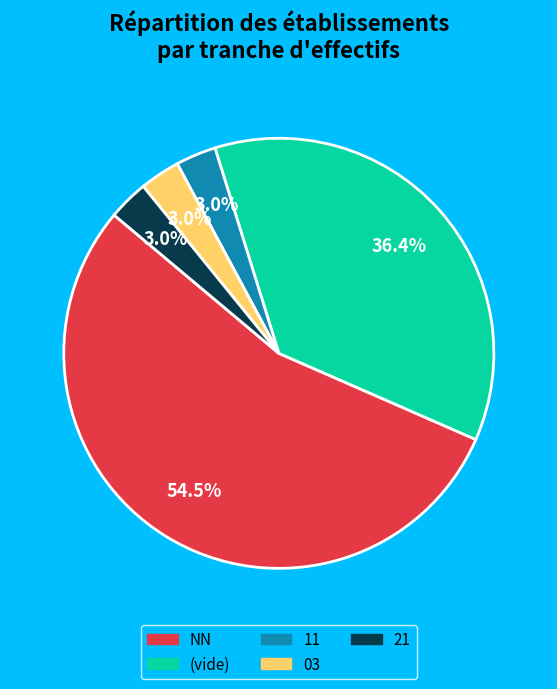

How many slices are in this pie chart?

5